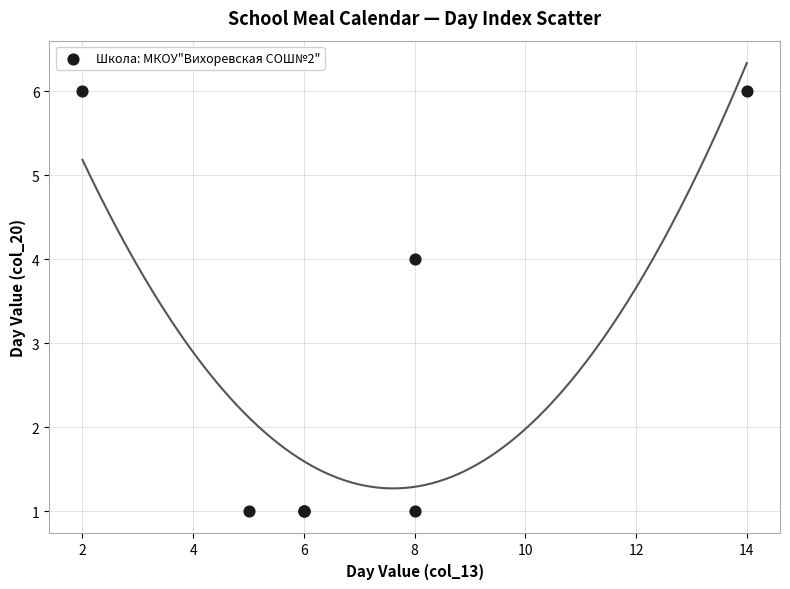

What Y value in the scatter plot is closest to 3?

4